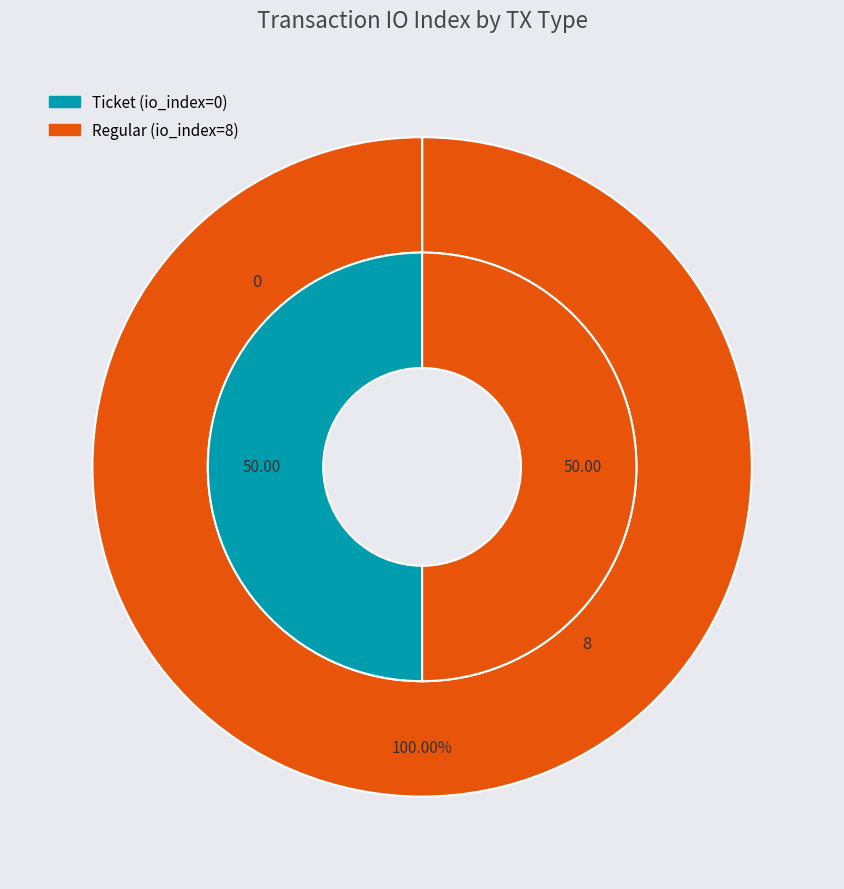

To the nearest percent, what is the combined percentage of Regular and Ticket?

100%